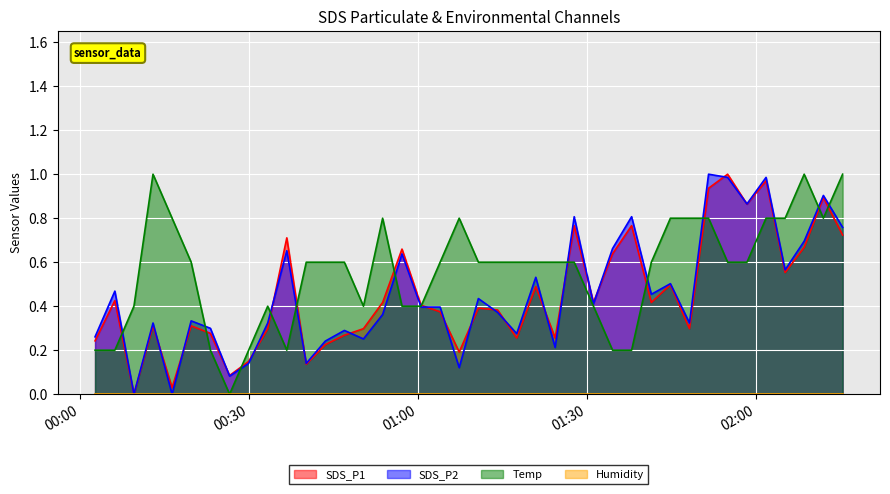

Which series has the largest total across all categories?

Temp